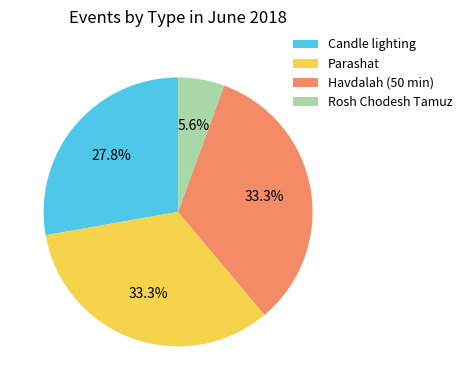

How many segments does this pie chart have?

4